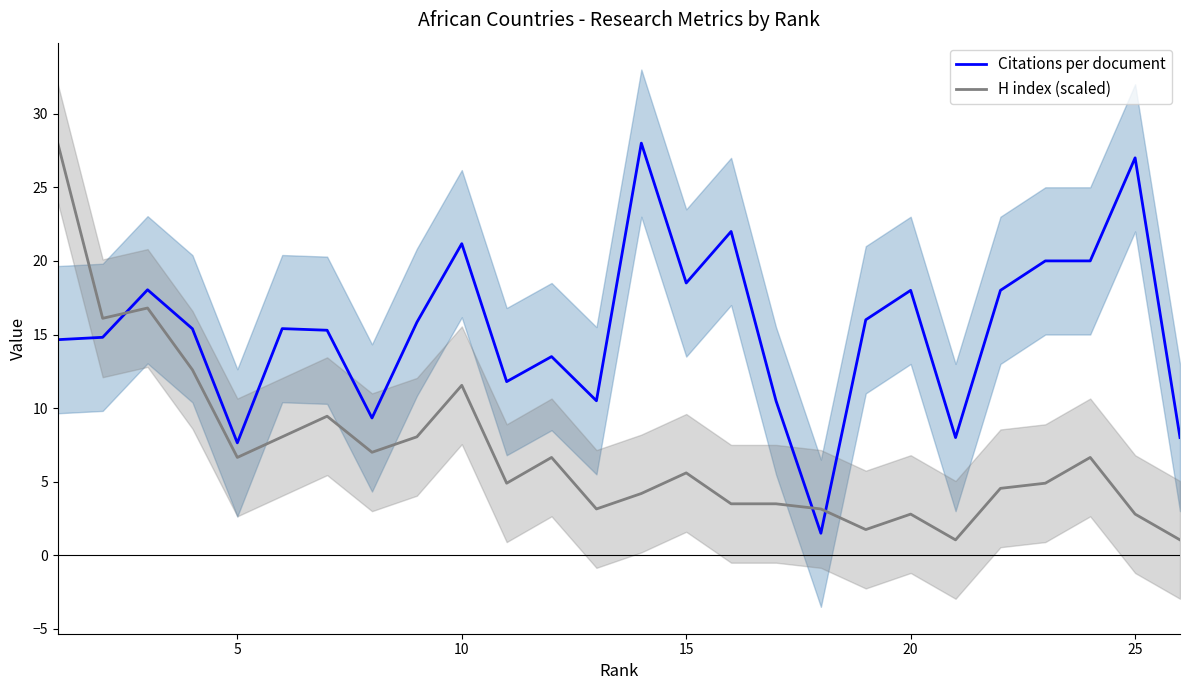

True or false: Citations per document and H index (scaled) cross at least once.

True